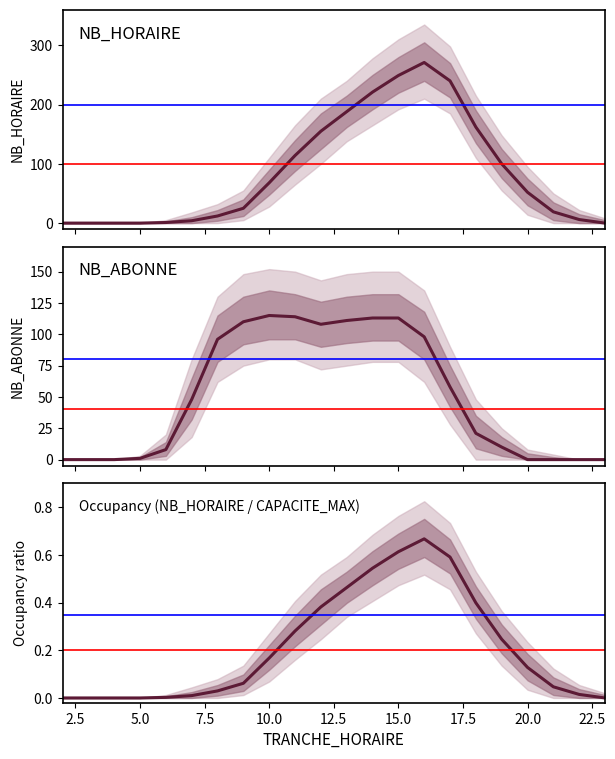

What is the average value of the NB_ABONNE series?

51.1